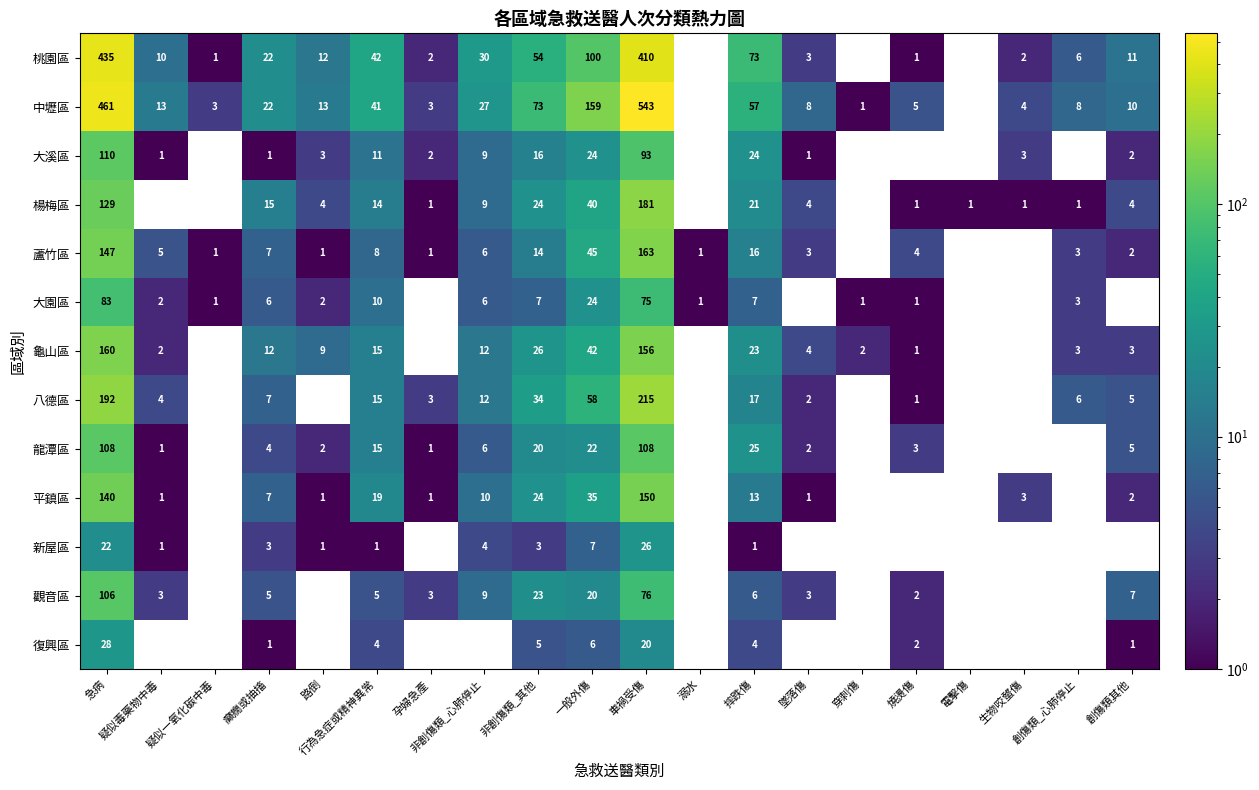

Is it true that 楊梅區 equals 15 at 癲癇或抽搐?

True